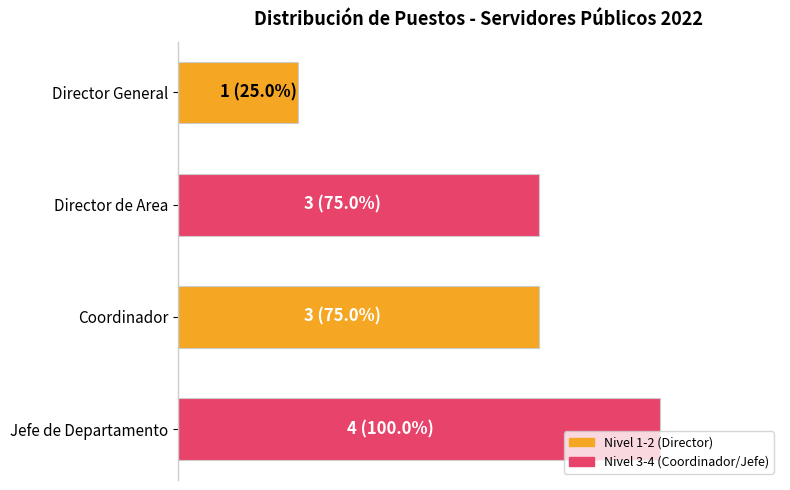

Are the bars horizontal?

Yes